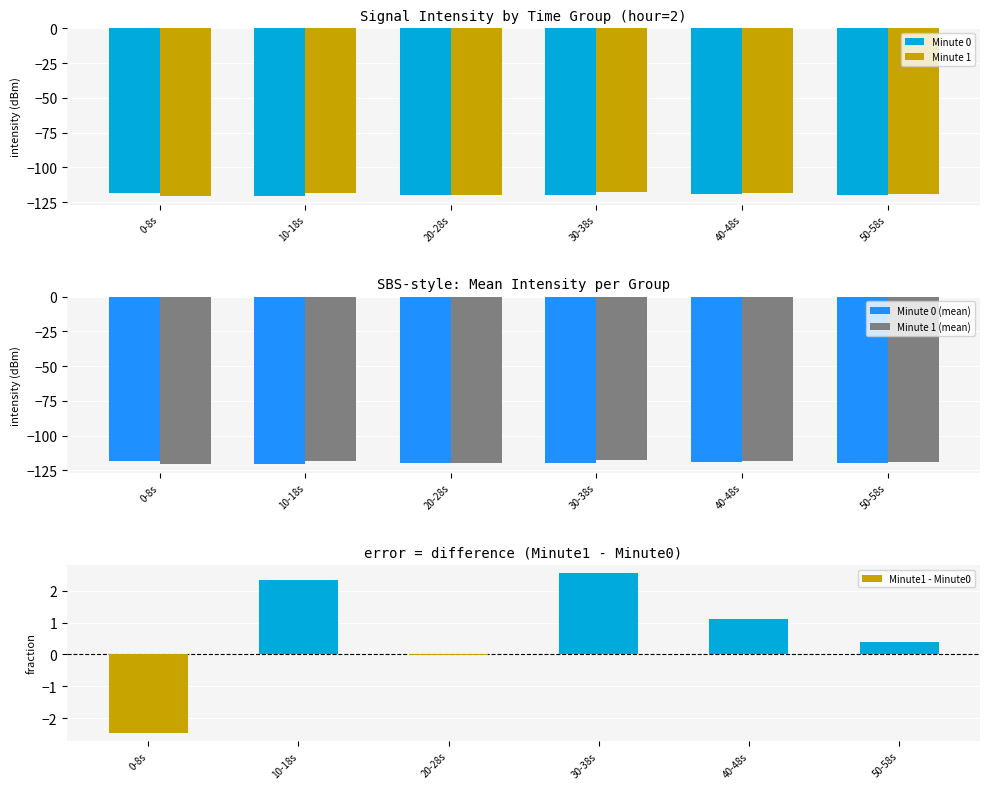

What is the maximum value shown in the chart?

2.6